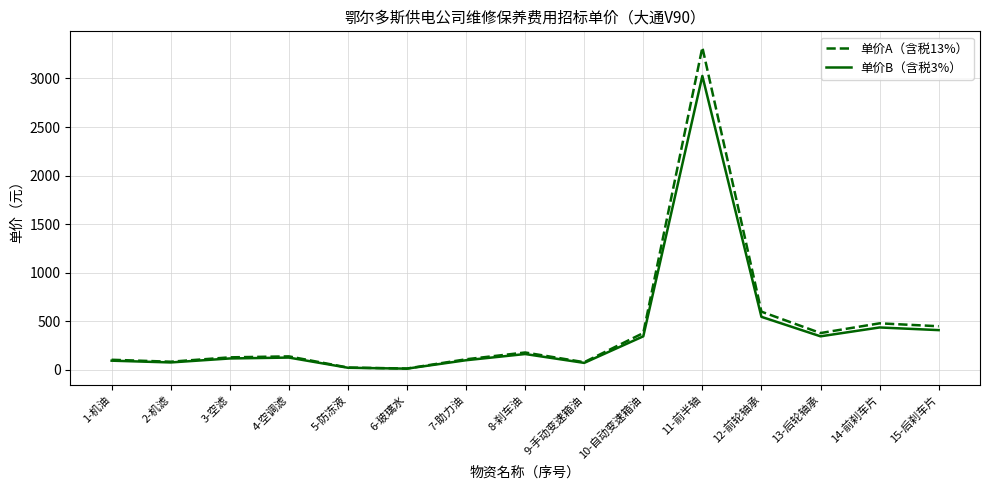

Between 1-机油 and 4-空调滤, which series saw the biggest shift?

单价A（含税13%）